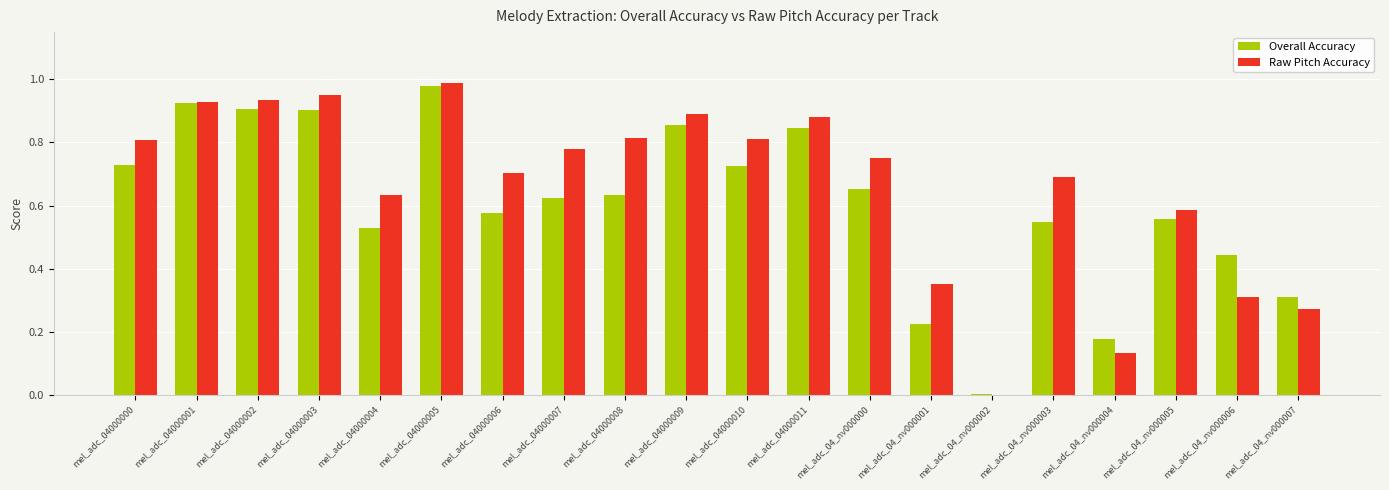

How many positive values does the Raw Pitch Accuracy series have?

19